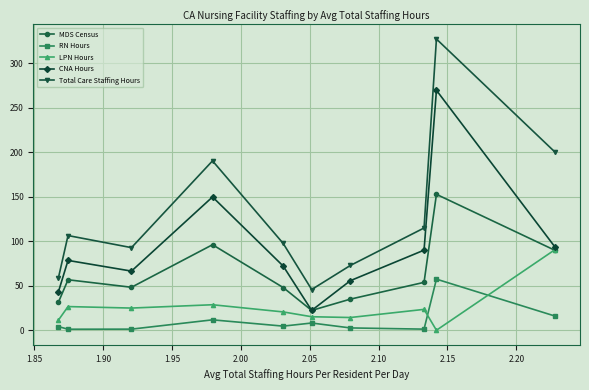

What is the lowest value of the MDS Census series?

22.4